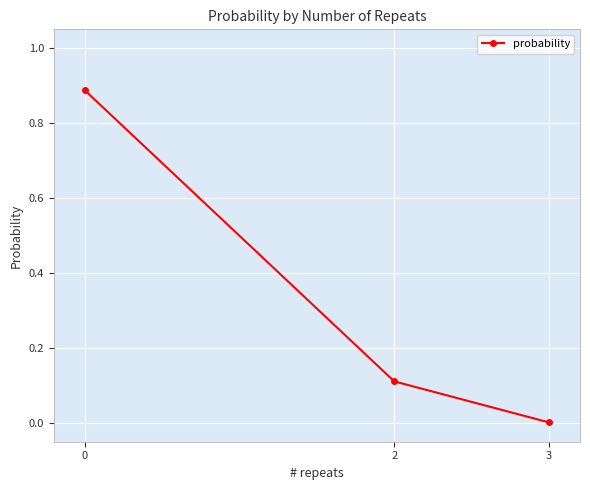

How many lines are shown in the chart?

1